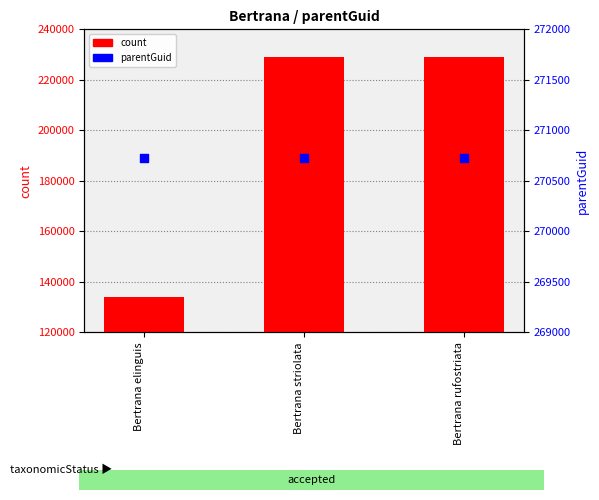

What is the total value across all series at Bertrana rufostriata?

499813